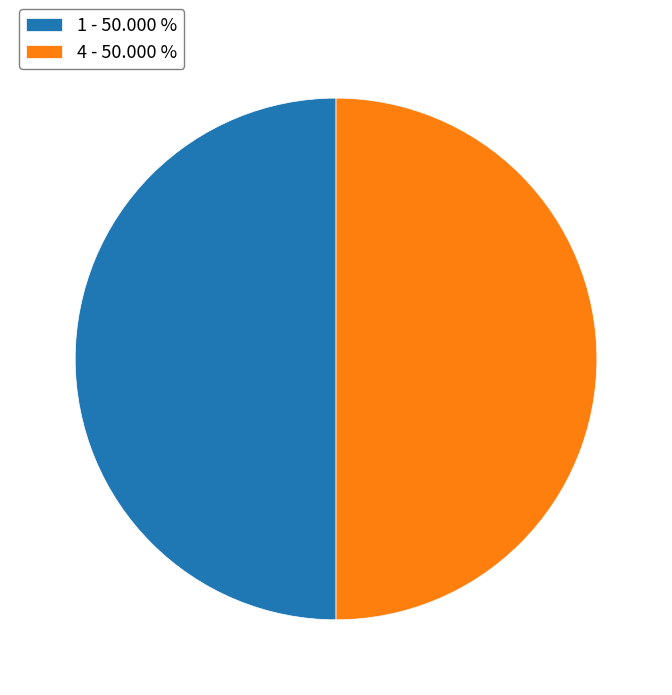

Approximately how many times larger is the value at 4 - 50.000 % compared to 1 - 50.000 %?

1.0